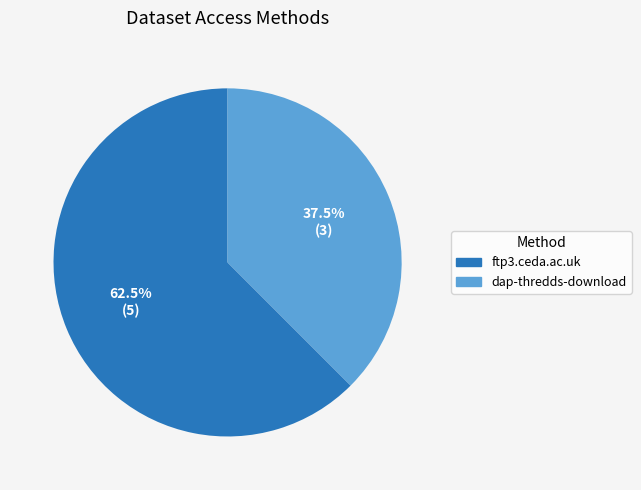

Which slice is the largest?

ftp3.ceda.ac.uk